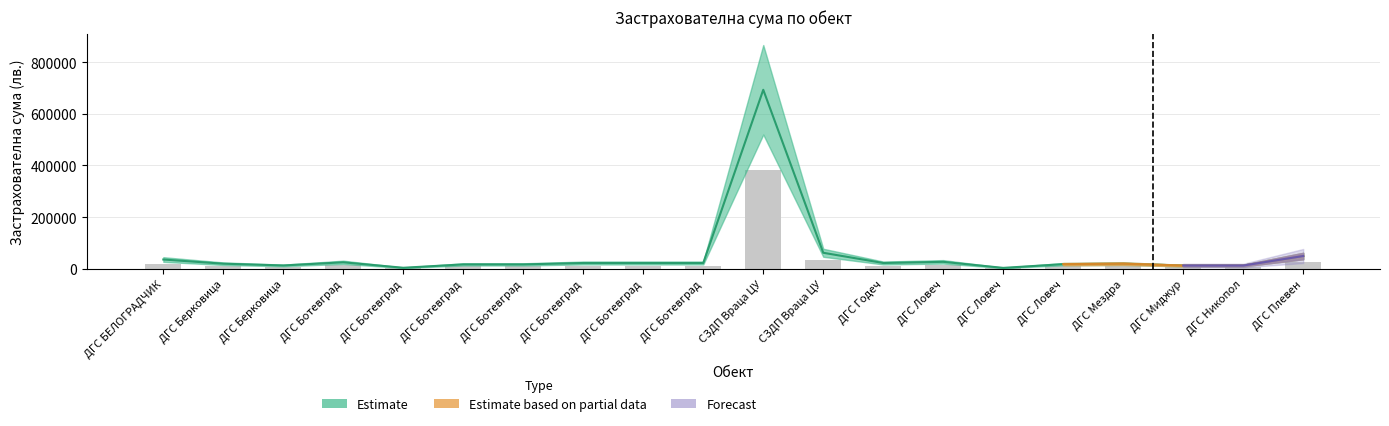

Approximately how many times larger is the value at ДГС Годеч compared to ДГС Ботевград?

0.9